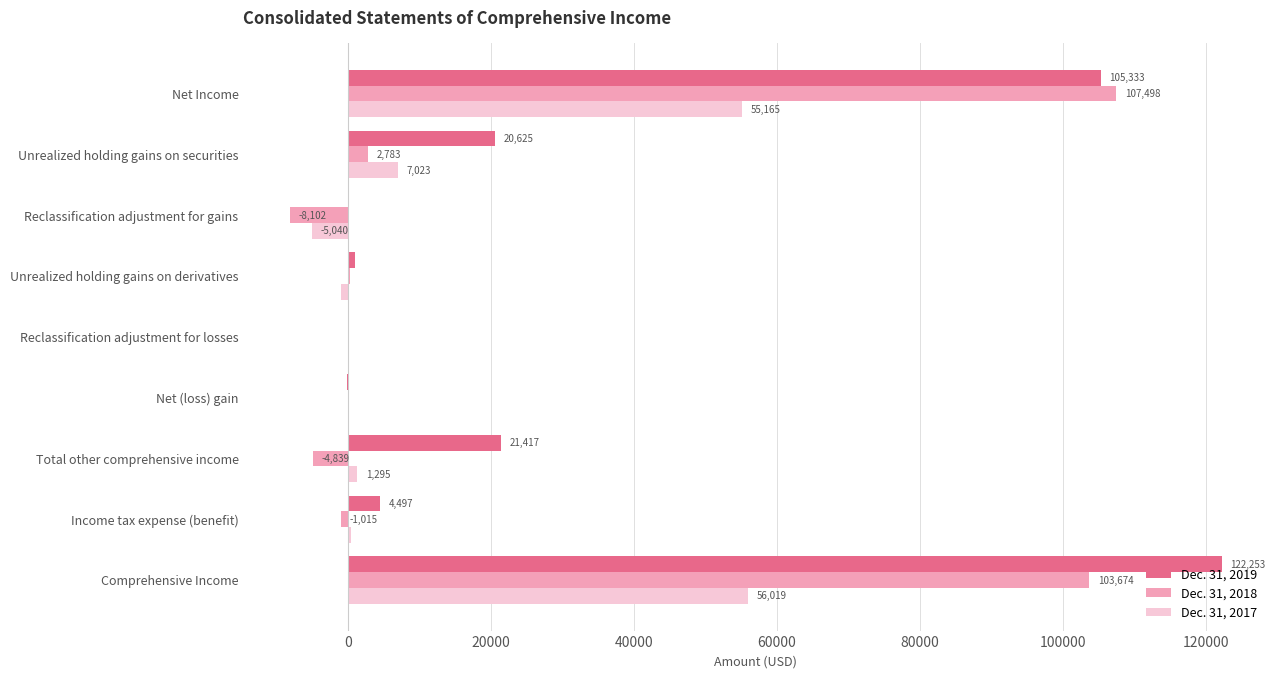

Between Unrealized holding gains on derivatives and Total other comprehensive income, which series saw the biggest shift?

Dec. 31, 2019